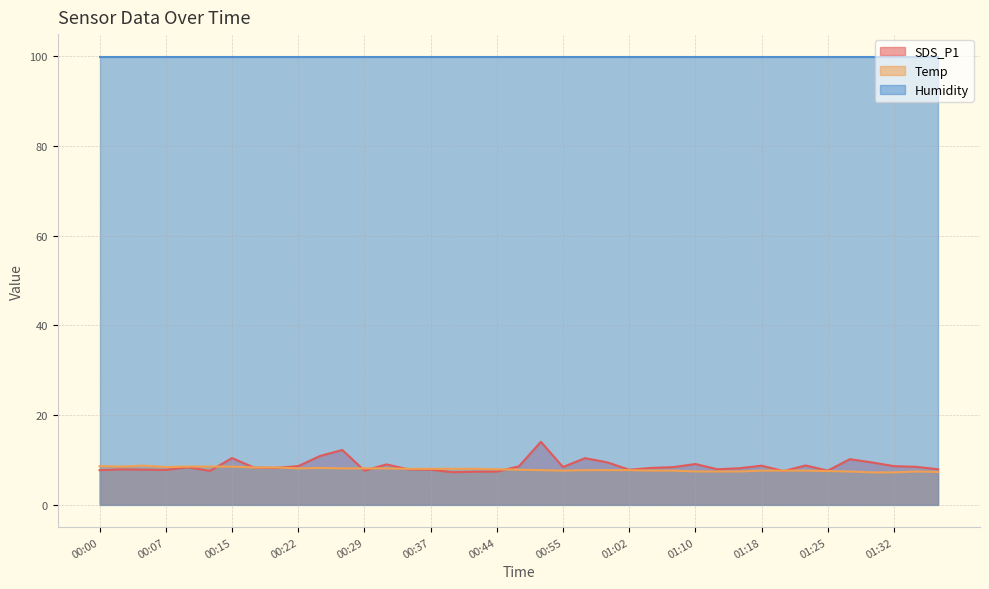

What is the highest value of the Temp series?

8.7